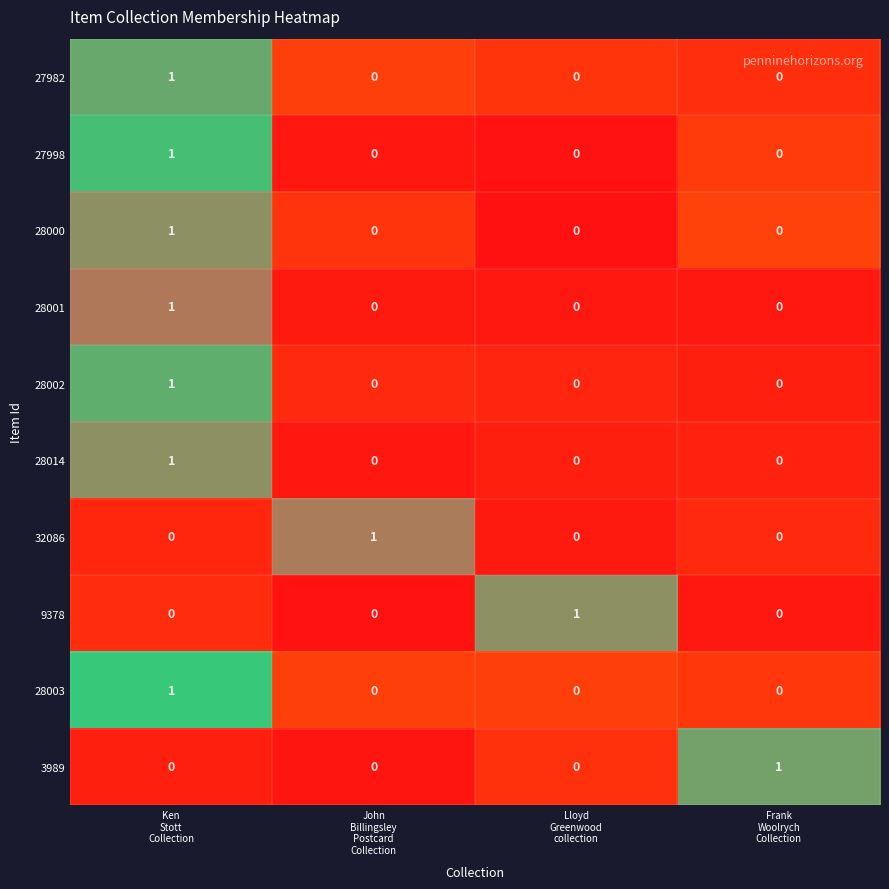

How many 27998 values are between 0 and 1?

4